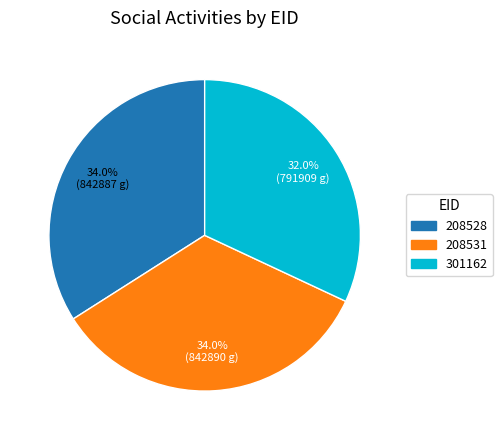

How many slices are in this pie chart?

3